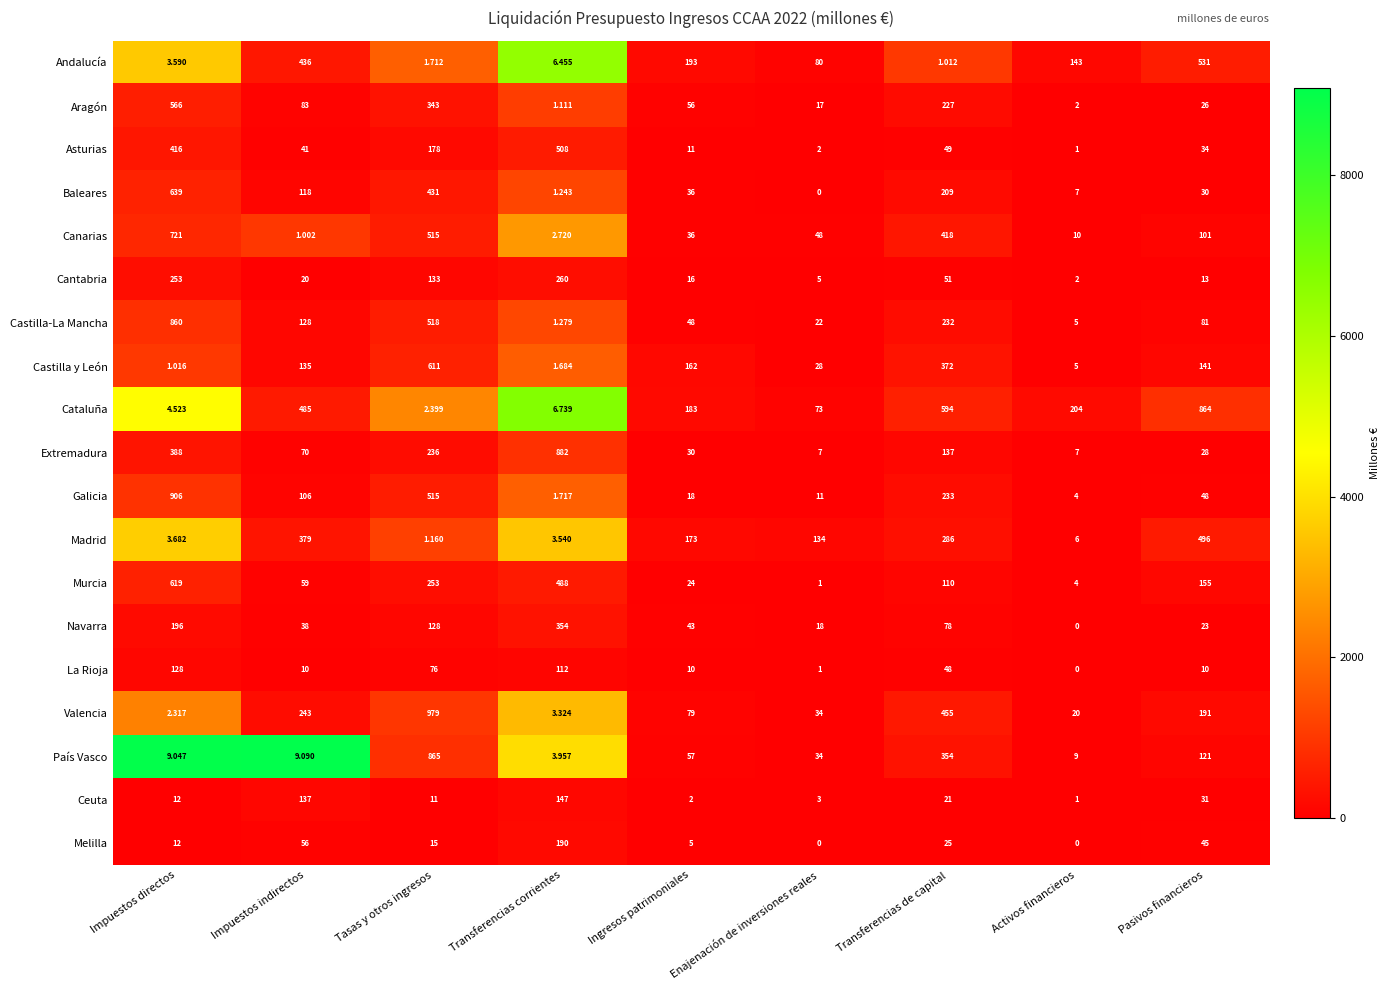

At which label does La Rioja first exceed 10?

Impuestos directos